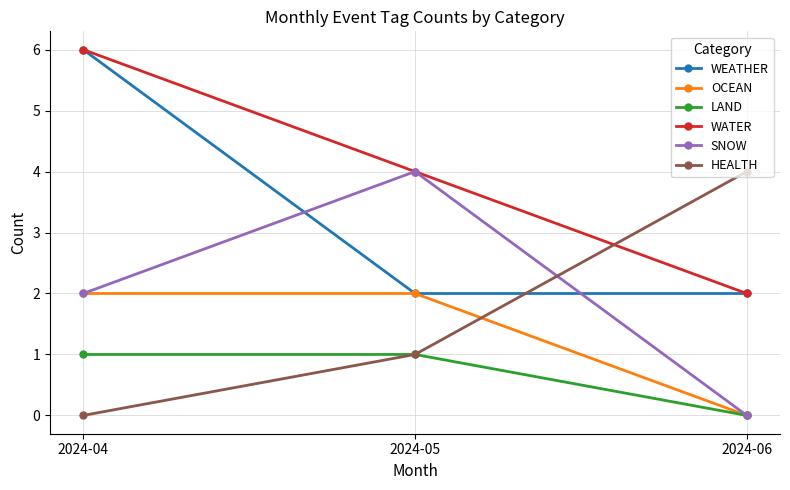

The value of OCEAN at 2024-06 is 0. True or false?

True